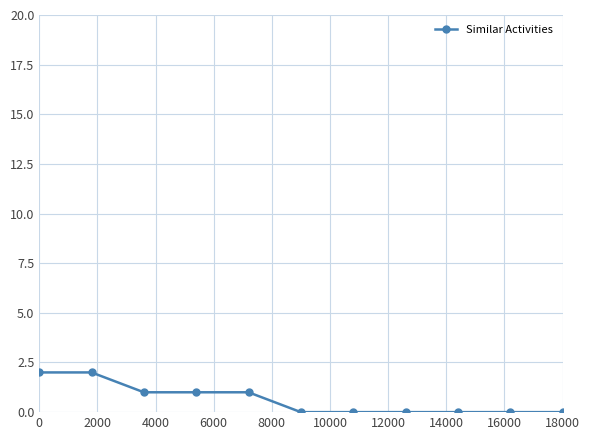

Reading left to right, what are all the values shown in this chart?

2	2	1	1	1	0	0	0	0	0	0